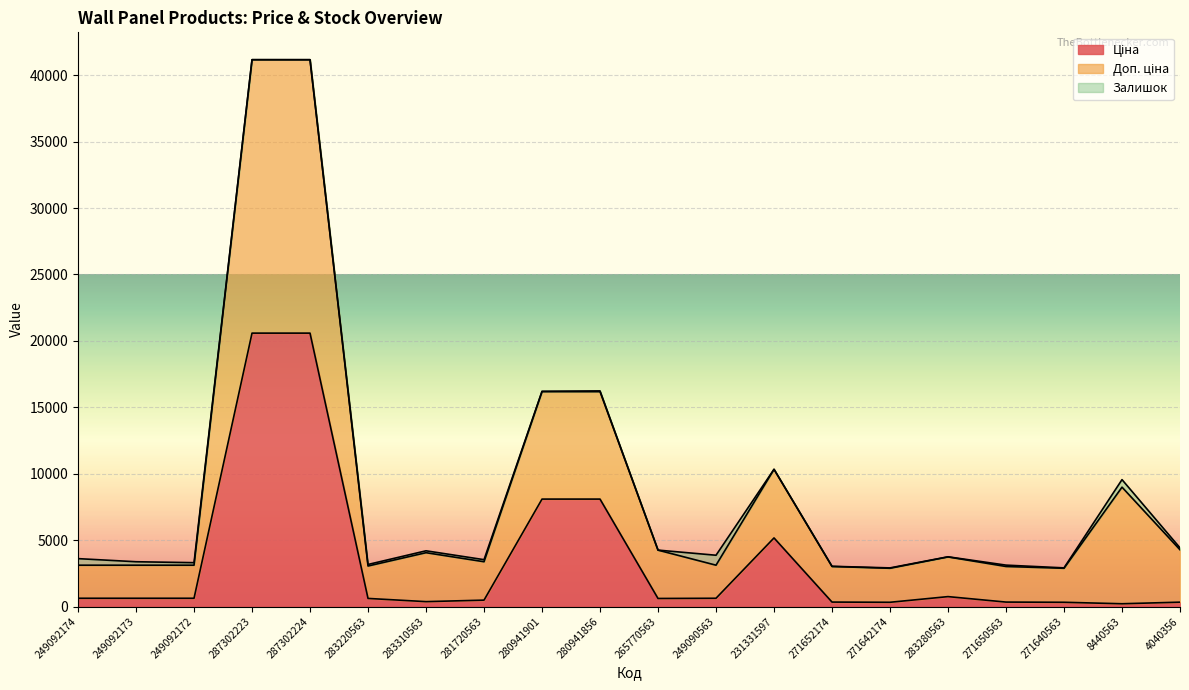

True or false: Ціна and Доп. ціна intersect in this chart.

False